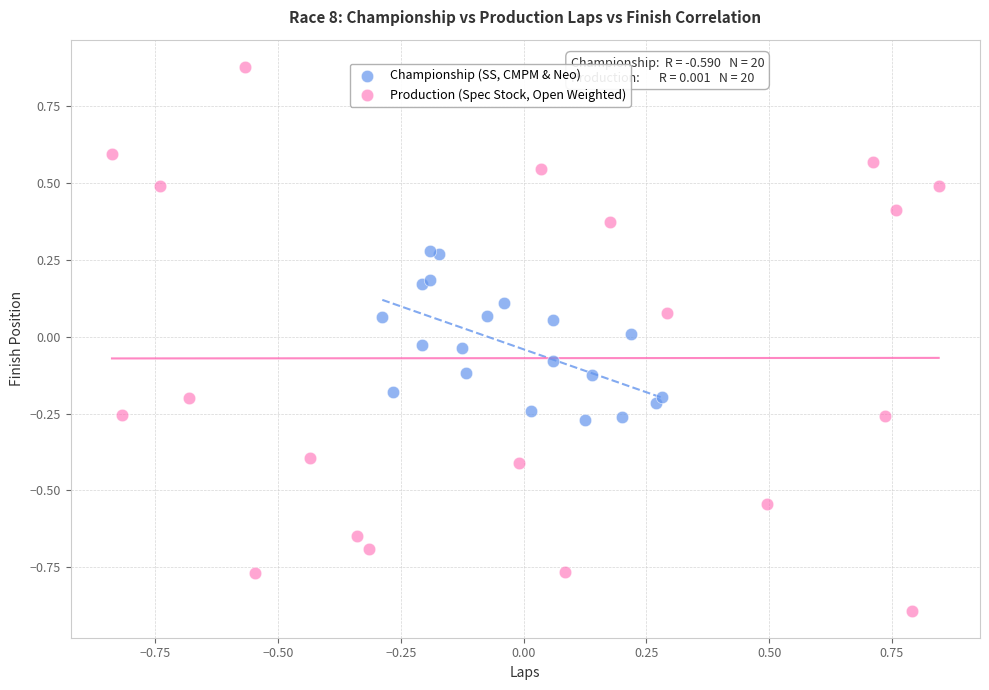

Which series reaches the minimum Y coordinate?

Production (Spec Stock, Open Weighted)